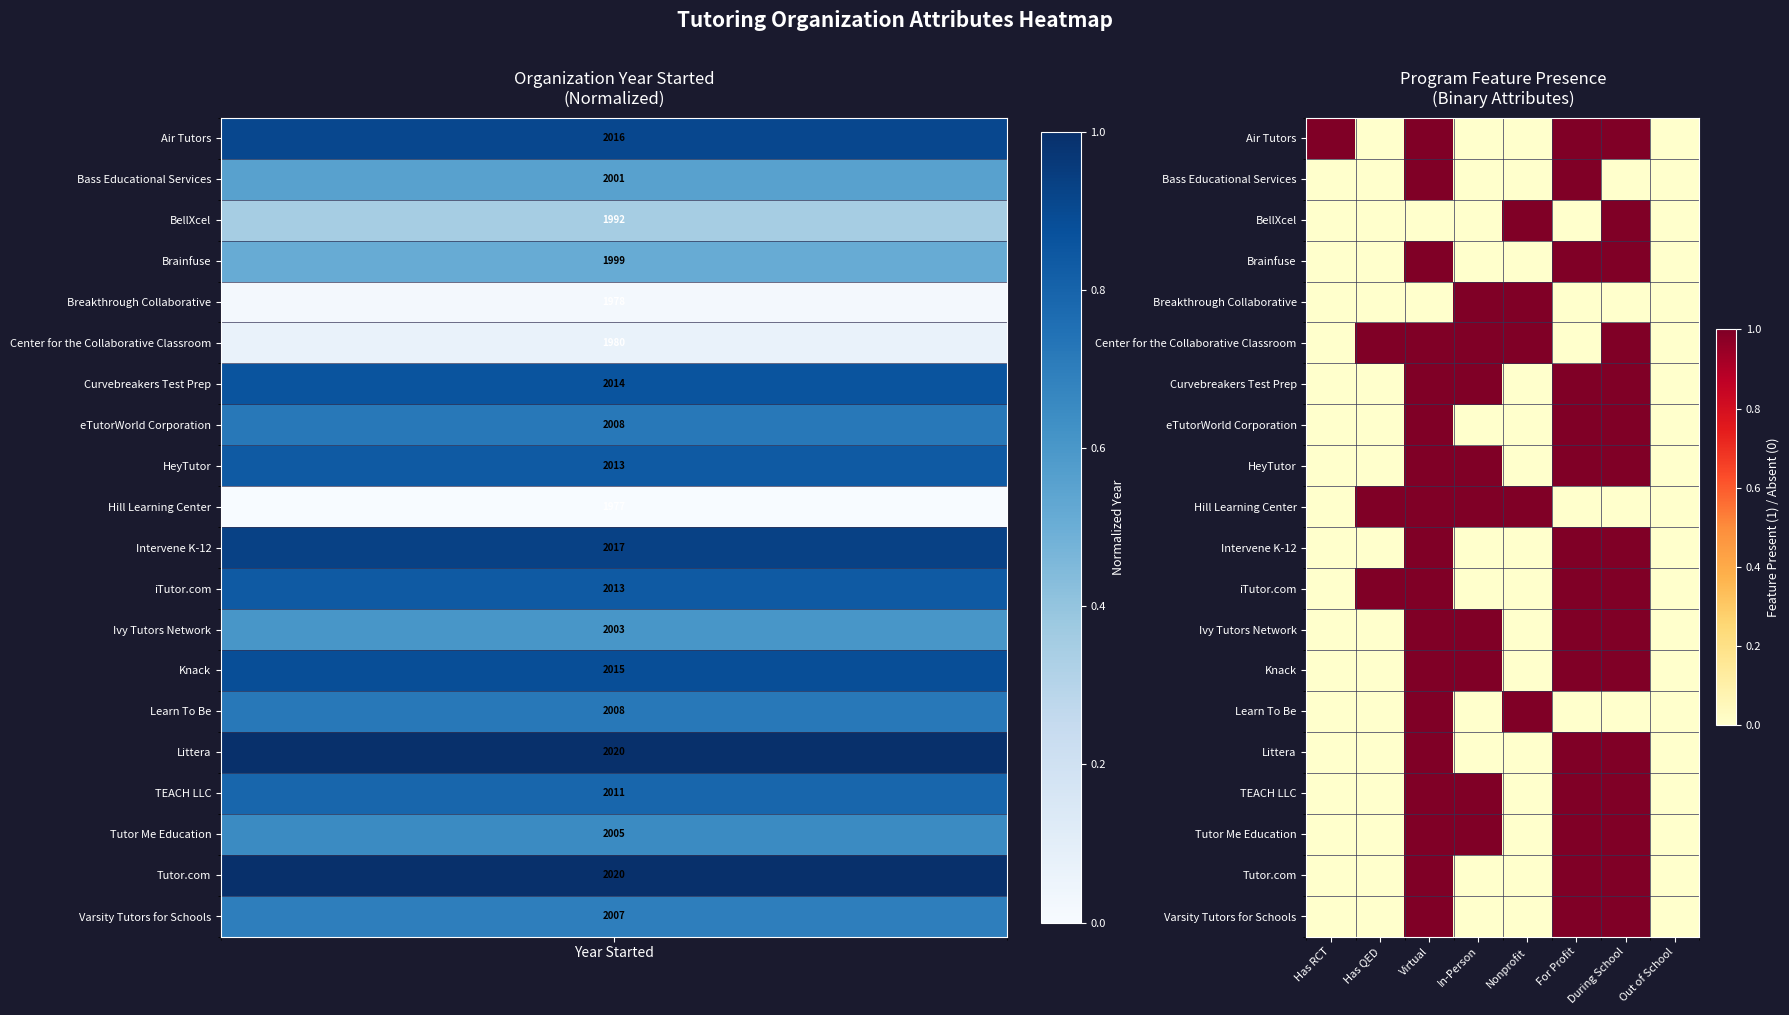

How many series are shown in this chart?

20